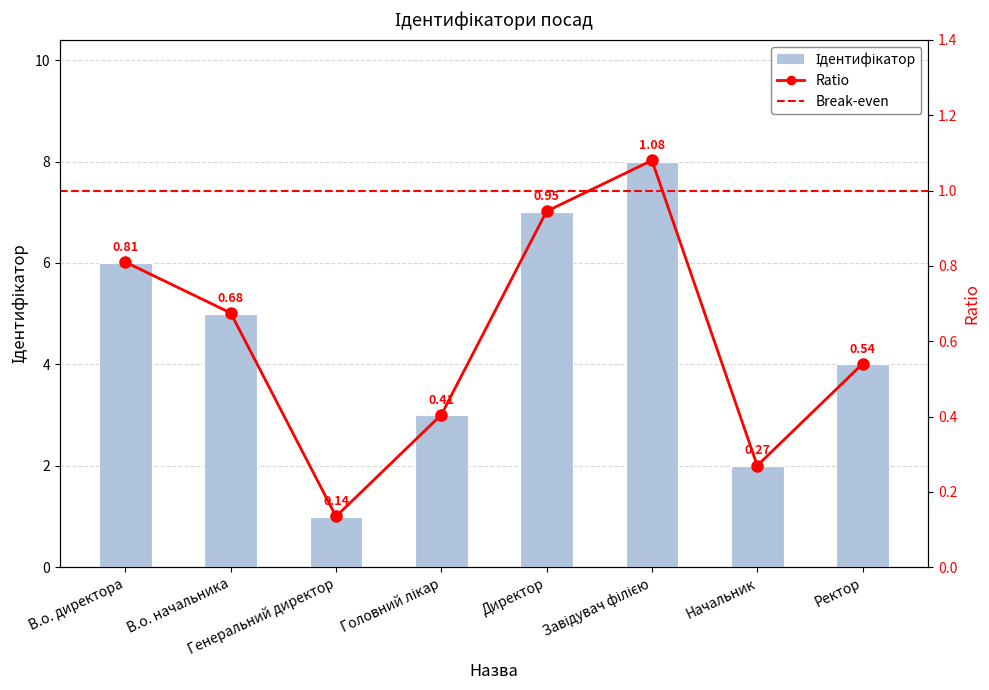

Which category has the highest value across all series?

Завідувач філією